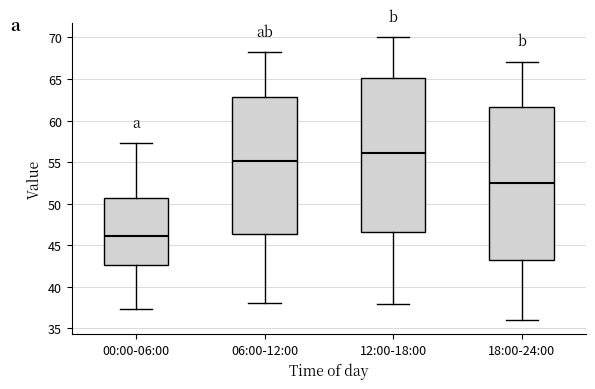

Reading left to right, transcribe this box plot: for each box, give where its median line is, the range the box spans, and where its two whiskers end, as read against the y-axis. The values are not printed on the chart, so give them approximately, as read against the axis.

00:00-06:00: median 46.0, box 42.5 to 50.5, whiskers 37.5 to 57.5
06:00-12:00: median 55.0, box 46.5 to 63.0, whiskers 38.0 to 68.0
12:00-18:00: median 56.0, box 46.5 to 65.0, whiskers 38.0 to 70.0
18:00-24:00: median 52.5, box 43.0 to 61.5, whiskers 36.0 to 67.0